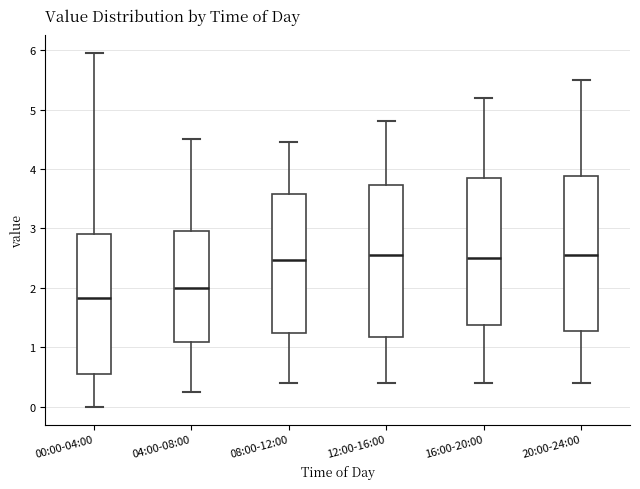

Reading left to right, transcribe this box plot: for each box, give where its median line is, the range the box spans, and where its two whiskers end, as read against the y-axis. The values are not printed on the chart, so give them approximately, as read against the axis.

00:00-04:00: median 1.8, box 0.6 to 2.9, whiskers 0.0 to 6.0
04:00-08:00: median 2.0, box 1.1 to 3.0, whiskers 0.3 to 4.5
08:00-12:00: median 2.5, box 1.2 to 3.6, whiskers 0.4 to 4.5
12:00-16:00: median 2.6, box 1.2 to 3.7, whiskers 0.4 to 4.8
16:00-20:00: median 2.5, box 1.4 to 3.9, whiskers 0.4 to 5.2
20:00-24:00: median 2.6, box 1.3 to 3.9, whiskers 0.4 to 5.5